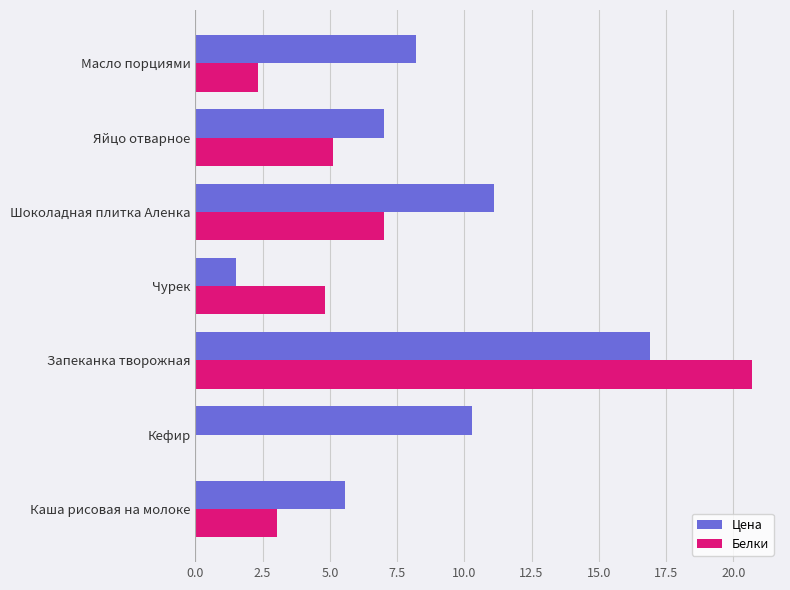

What is the highest value of the Белки series?

20.7